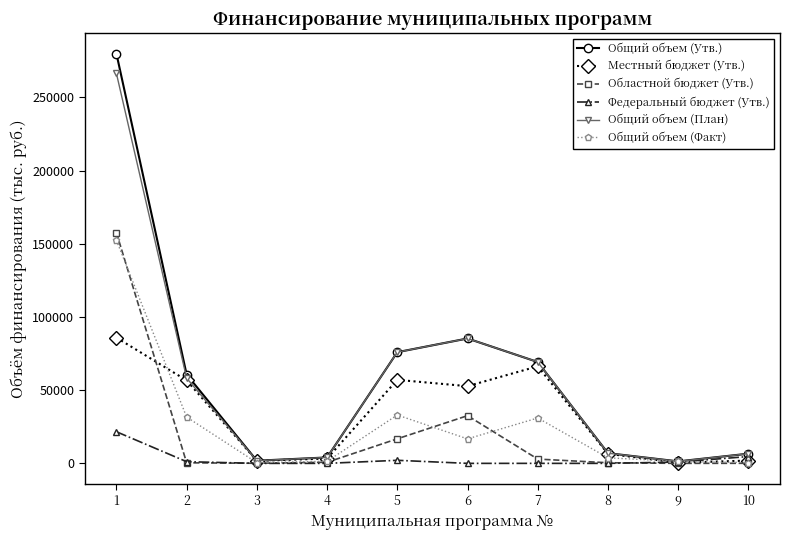

What is the sum of all Общий объем (Факт) values?

272277.5